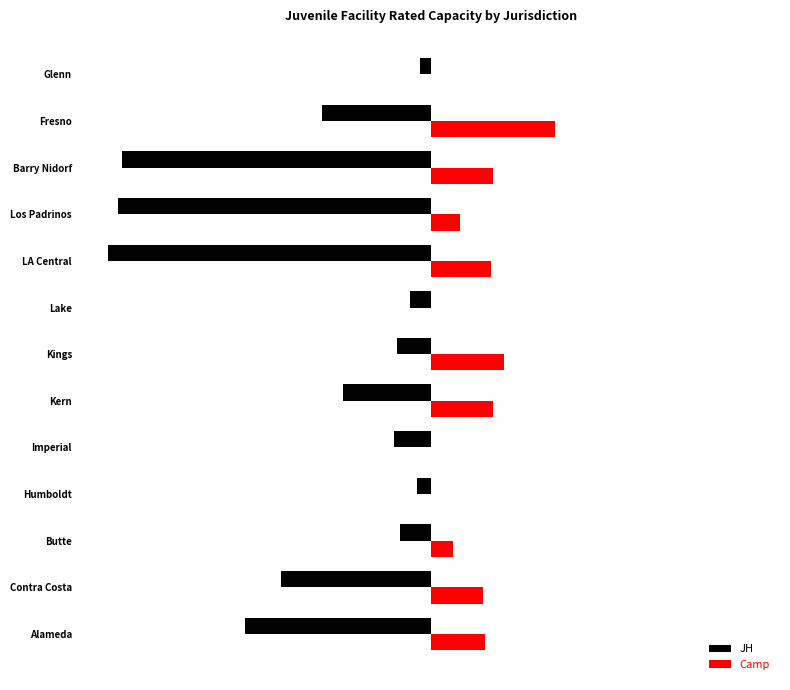

Which series has the largest total across all categories?

Camp